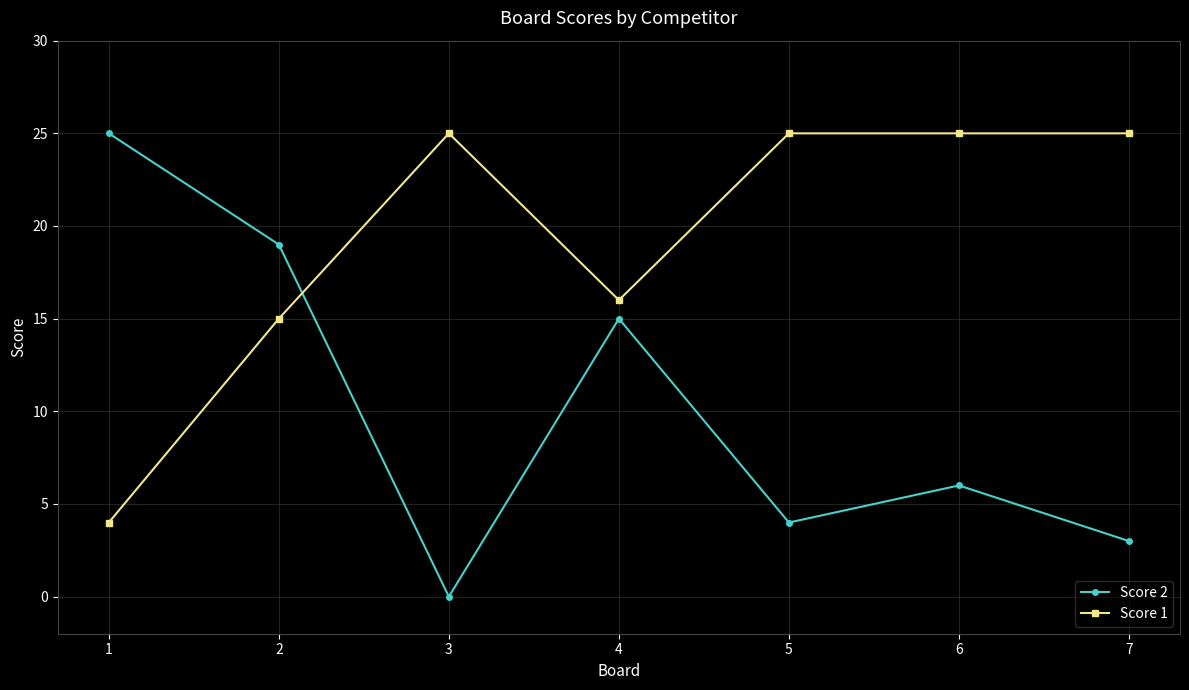

Rank the series by their average value, from lowest to highest.

Score 2, Score 1